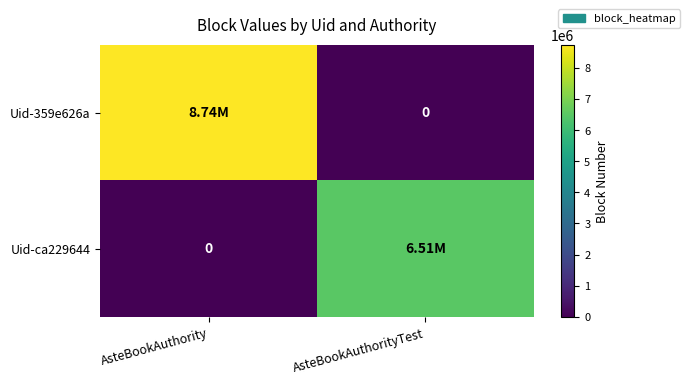

List the labels in order of Uid-359e626a value, largest first.

AsteBookAuthority, AsteBookAuthorityTest